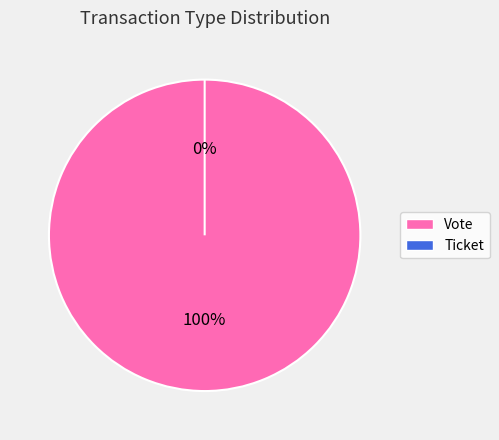

Is it true that Vote is 100% of the pie?

True